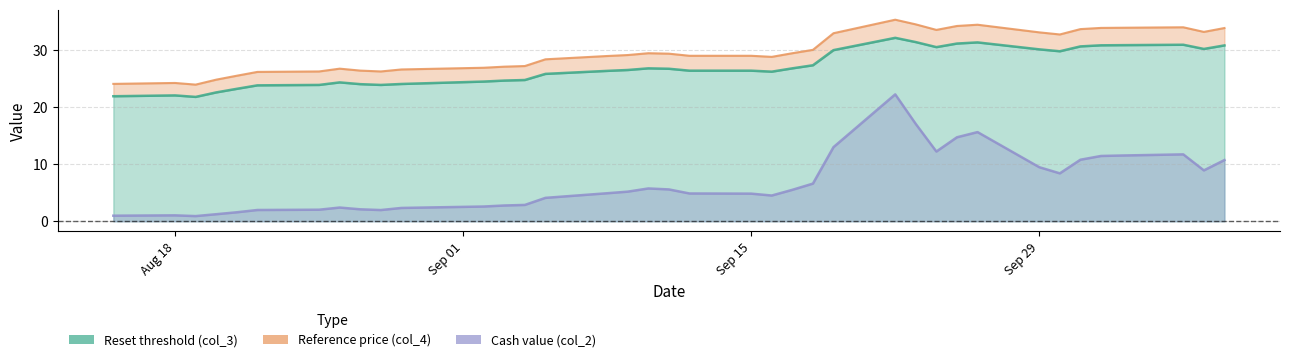

Which series has the largest total across all categories?

Reference price (col_4)